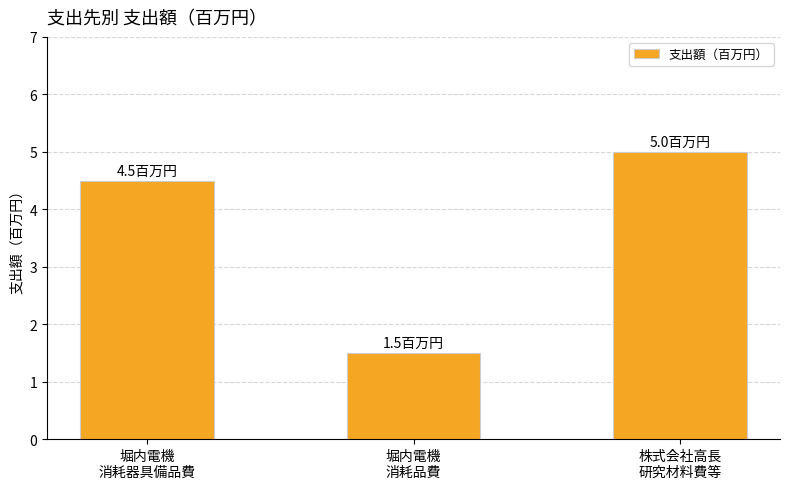

What is the value of the 2nd bar from the left?

1.5